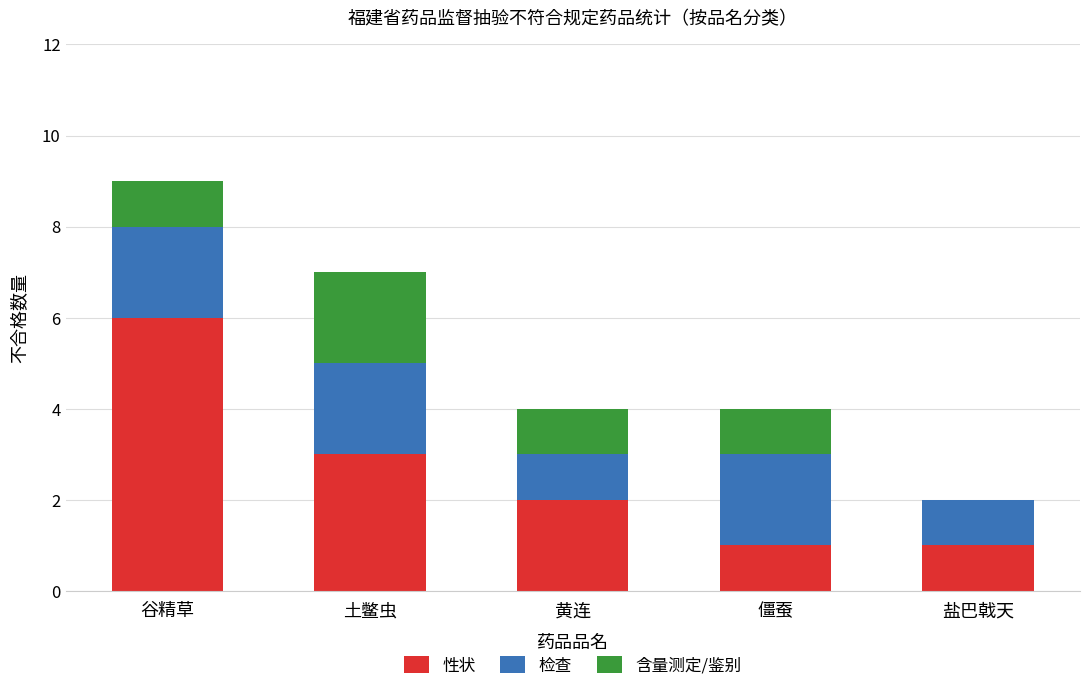

What are all the series names shown in the legend?

性状, 检查, 含量测定/鉴别